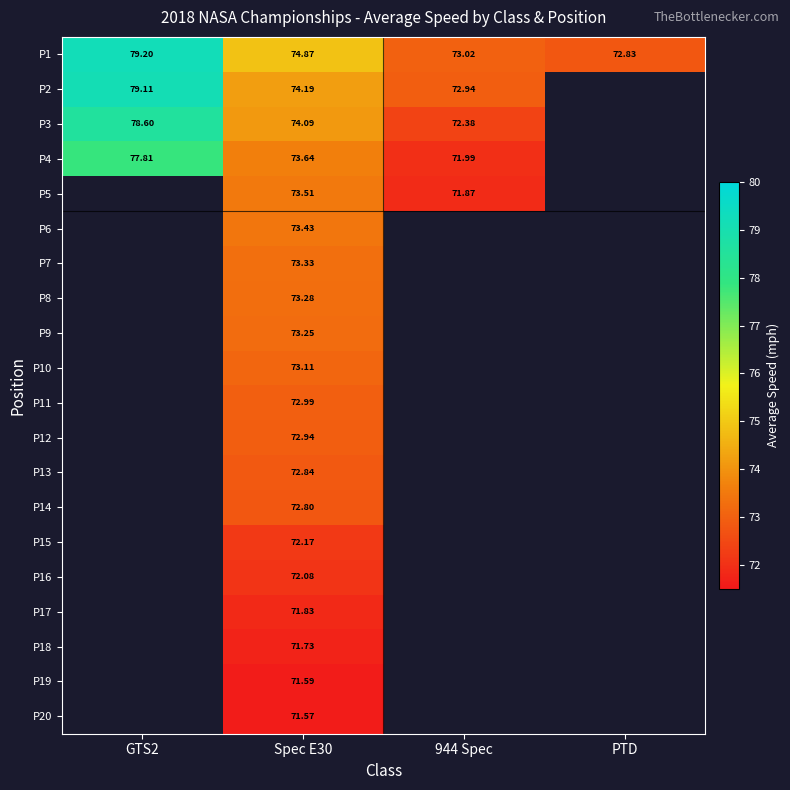

At which label is P4 closest to 74?

Spec E30